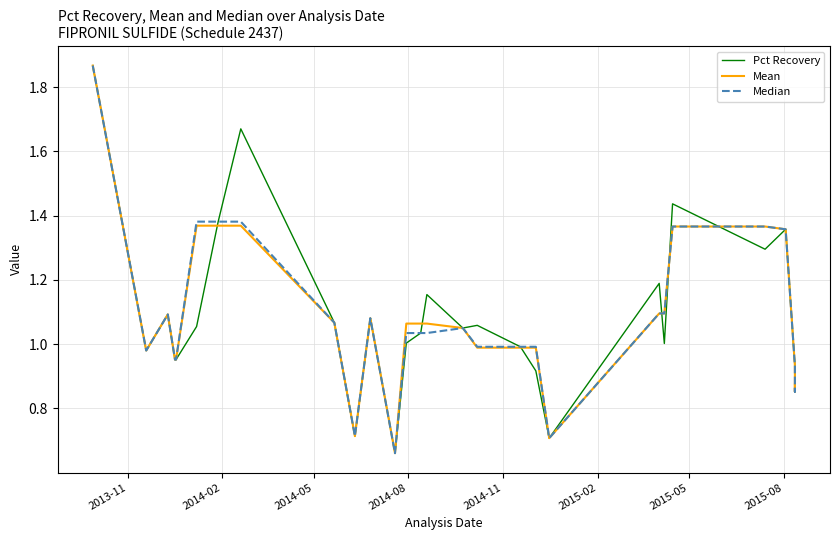

Is this an area chart (filled region under the line)?

No